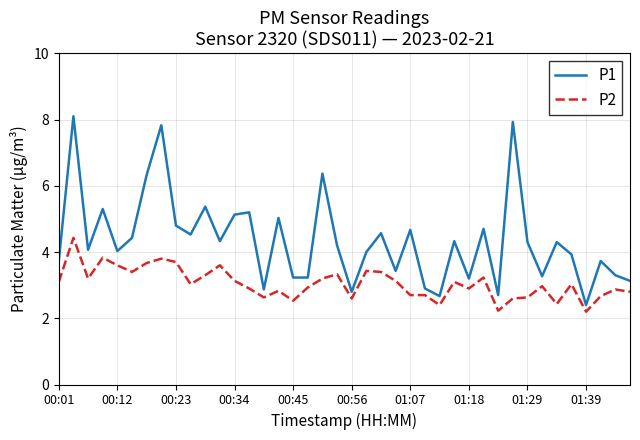

How many lines are shown in the chart?

2